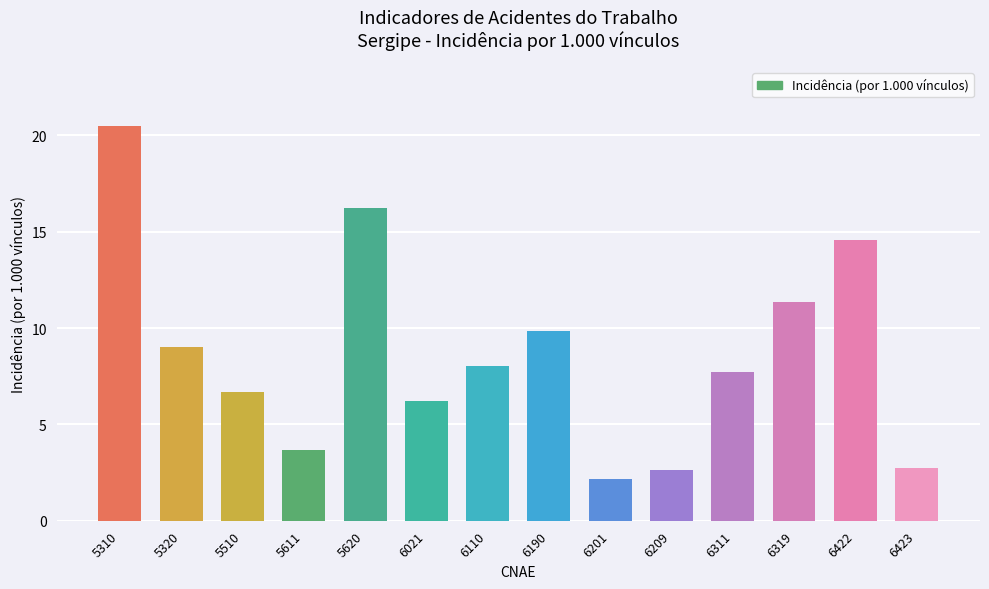

What is the sum of the values at 5320 and 5310?

29.5